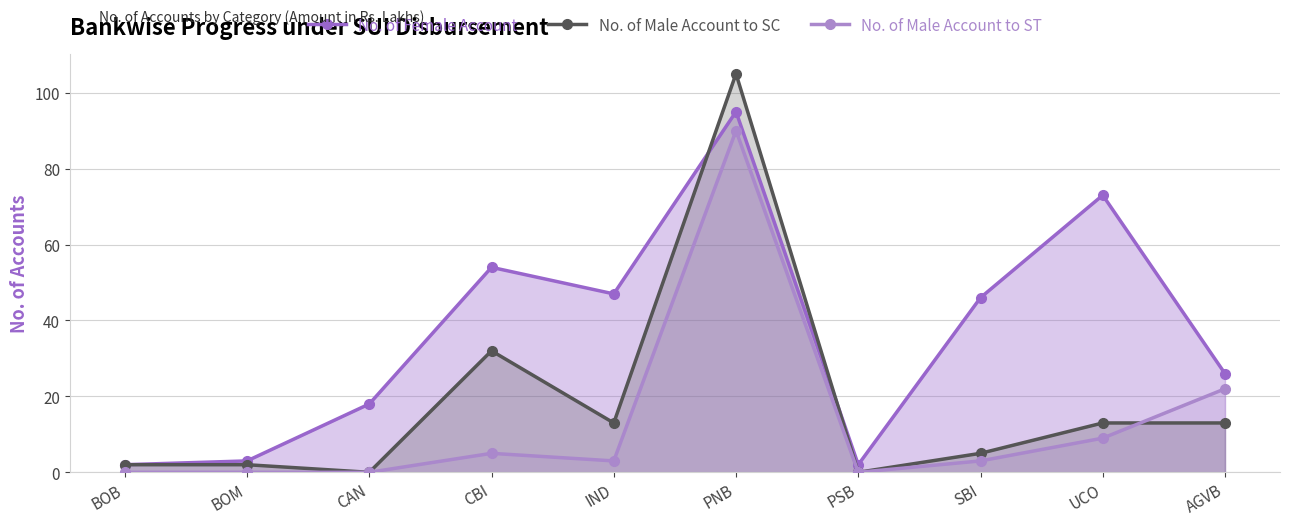

Is the value of No. of Female Account at PSB greater than the value of No. of Male Account to SC at BOM?

No